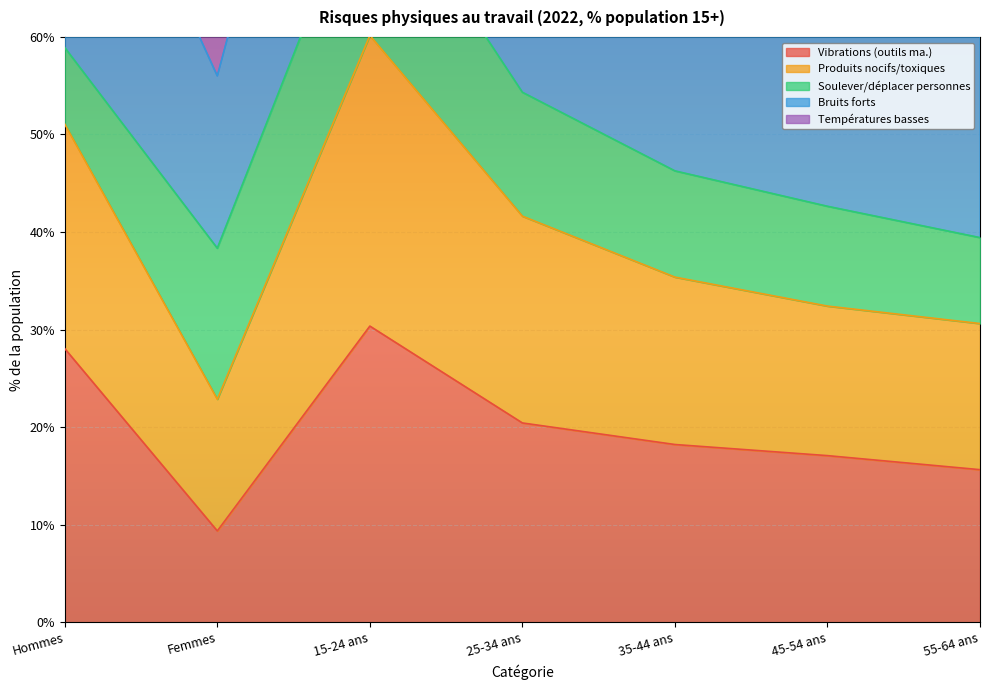

What is the minimum value shown in the chart?

9.4